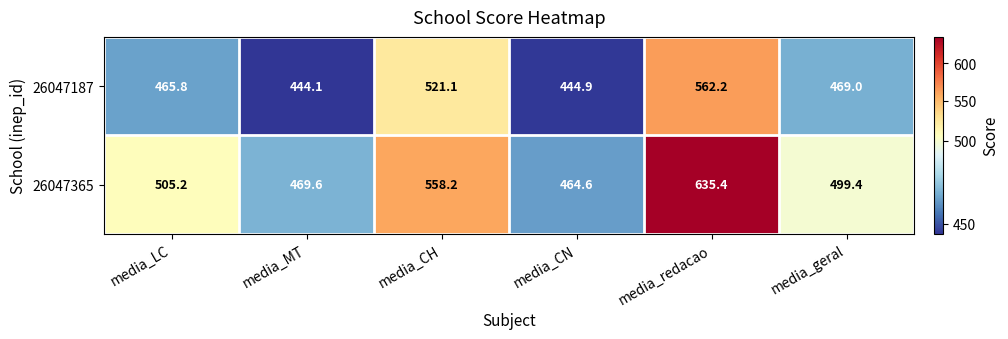

Which series has the largest total across all categories?

26047365